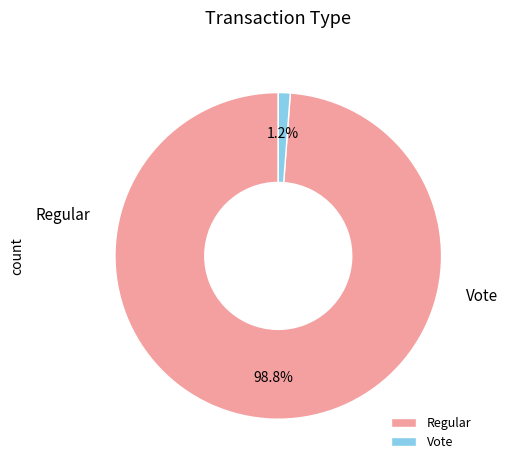

What is the total percentage of Vote and Regular?

100.0%